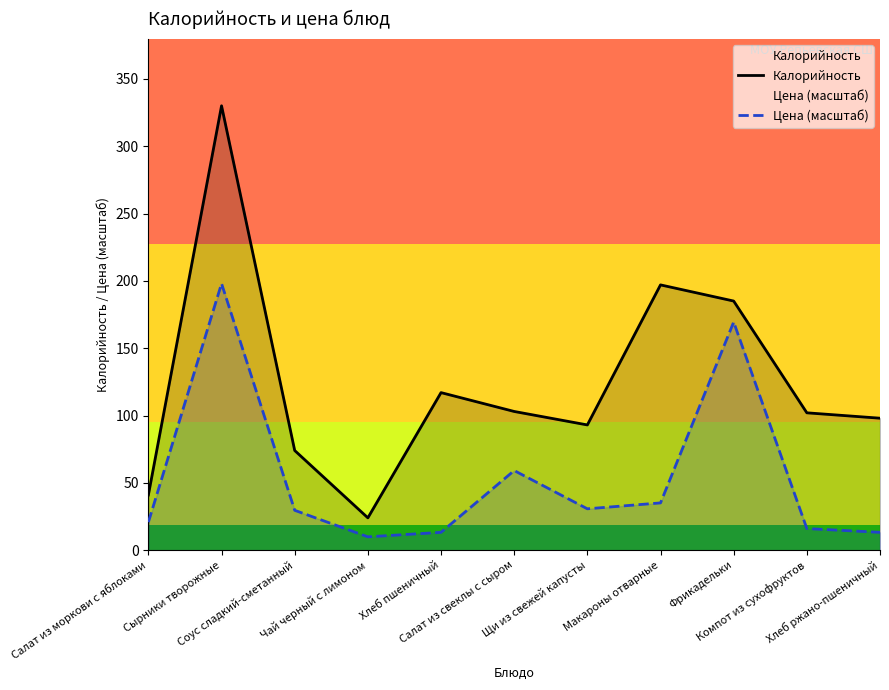

What are all the series names shown in the legend?

Калорийность, Цена (масштаб)